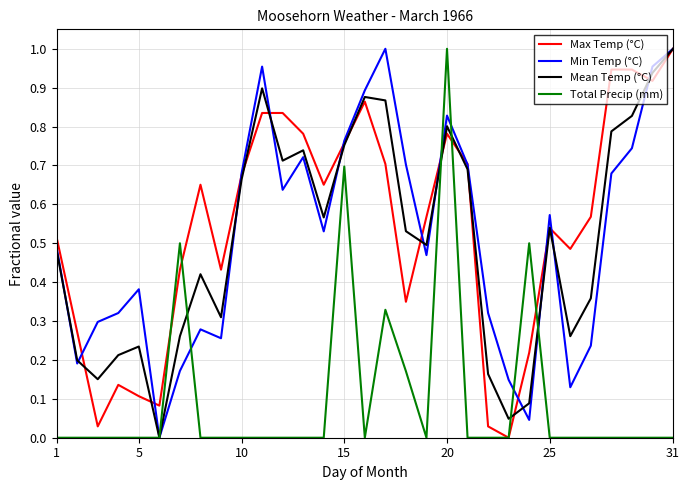

The Max Temp (°C) series shows 1.0 at 31. True or false?

True